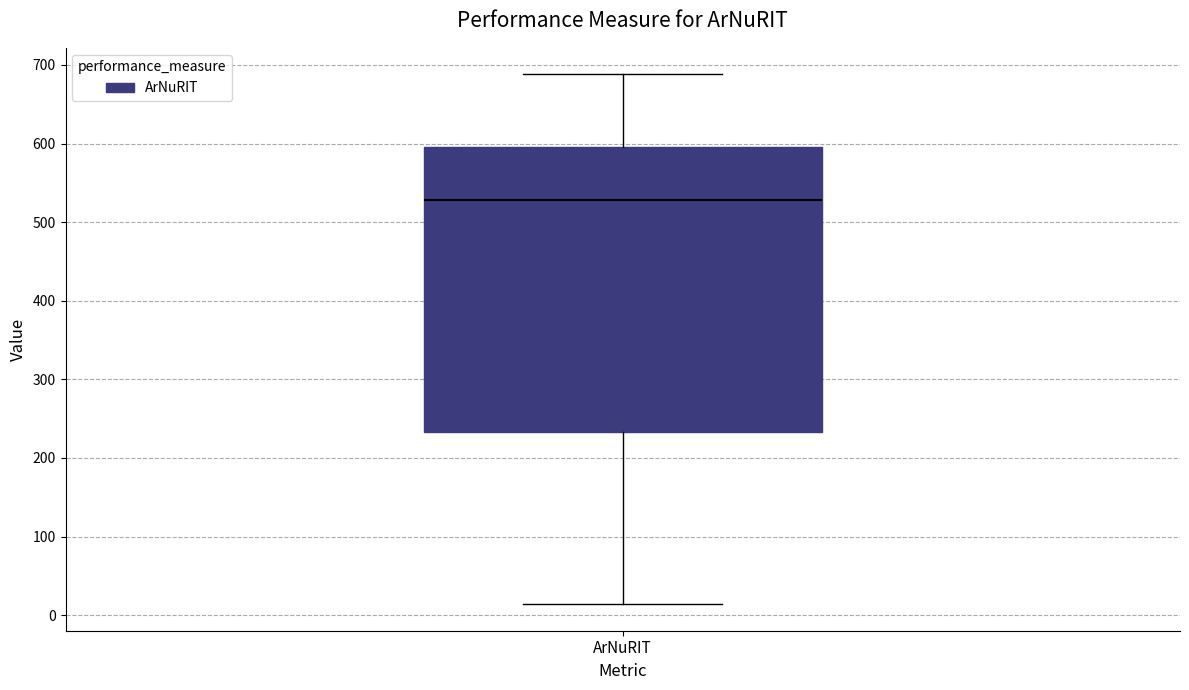

Transcribe this box plot: give where the median line is, the range the box spans, and where the two whiskers end, as read against the y-axis. The values are not printed on the chart, so give them approximately, as read against the axis.

median 530, box 230 to 600, whiskers 10 to 690